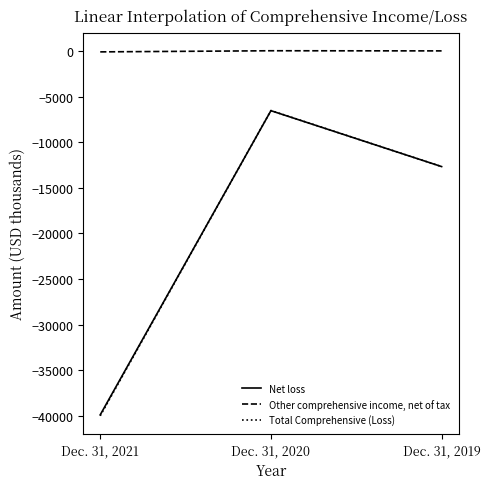

Rank the categories by Total Comprehensive (Loss) value from lowest to highest.

Dec. 31, 2021, Dec. 31, 2019, Dec. 31, 2020